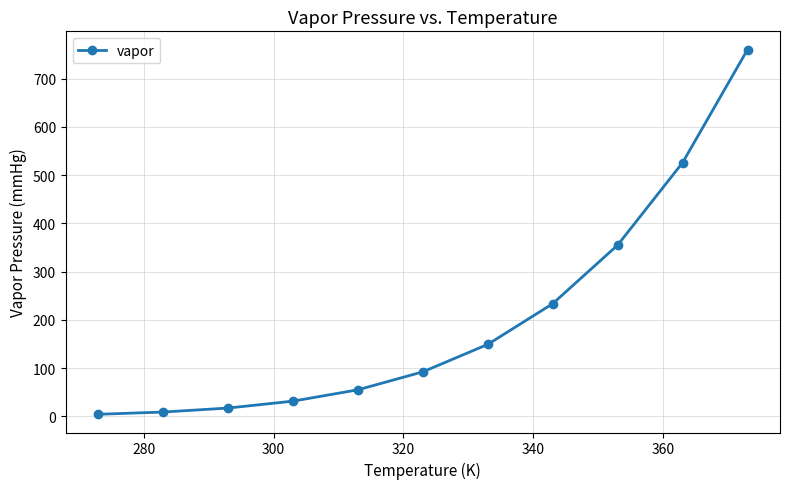

What is the value of the 10th point from the left?

525.8